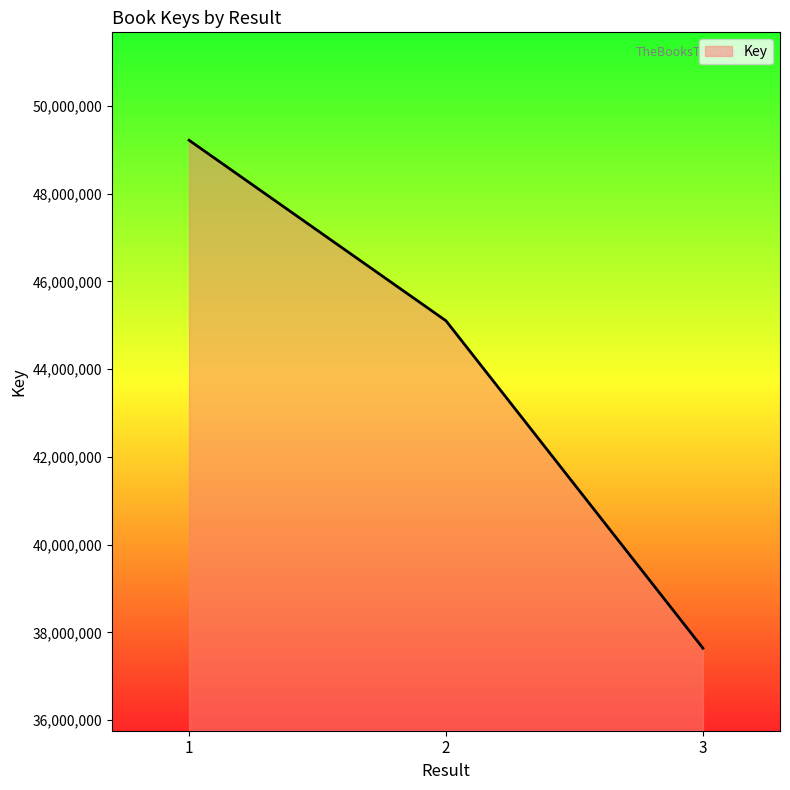

What is the change in value from 1 to 3?

-11582560